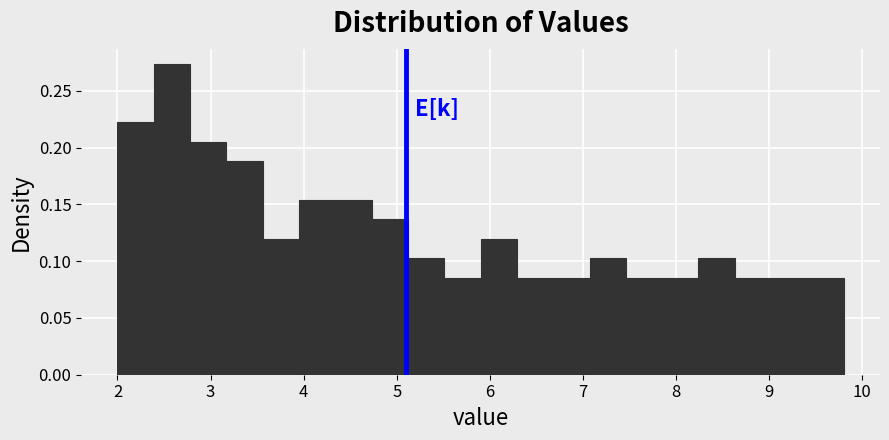

Around what value on the x-axis is the tallest bar? Give the approximate position of its centre, as read against the axis.

2.6